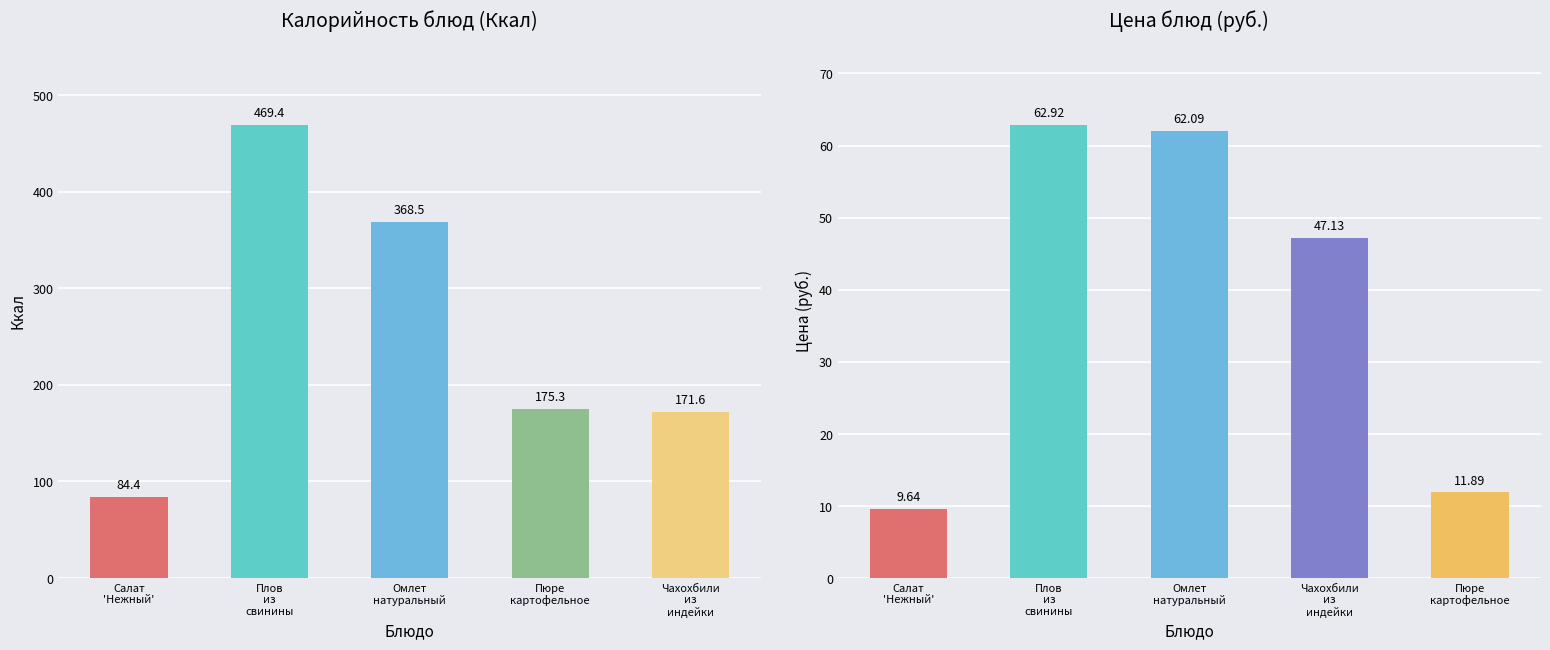

What is the label of the 5th bar from the right?

Салат
'Нежный'